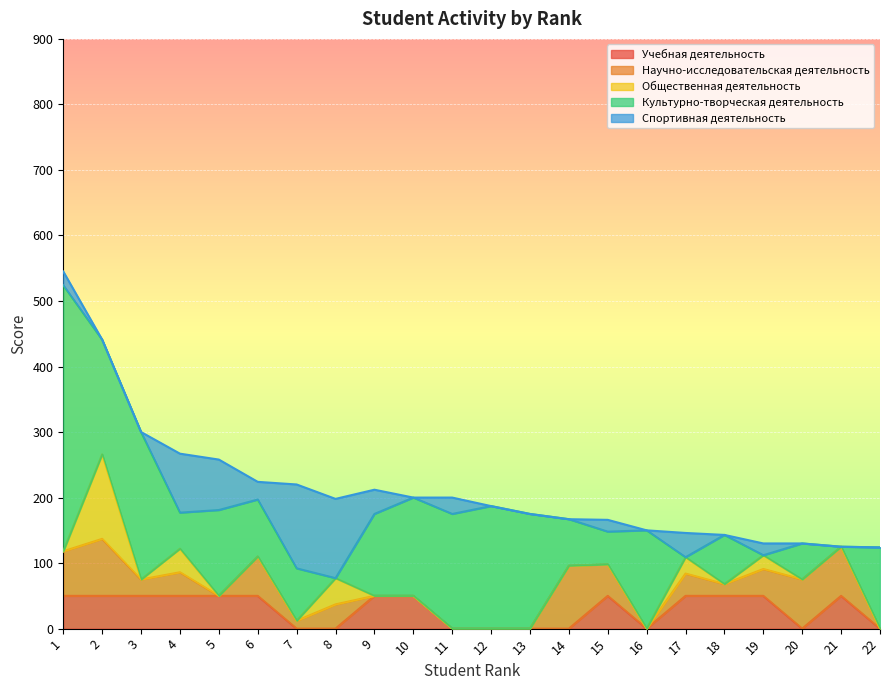

At which category is the sum across all series the highest?

1